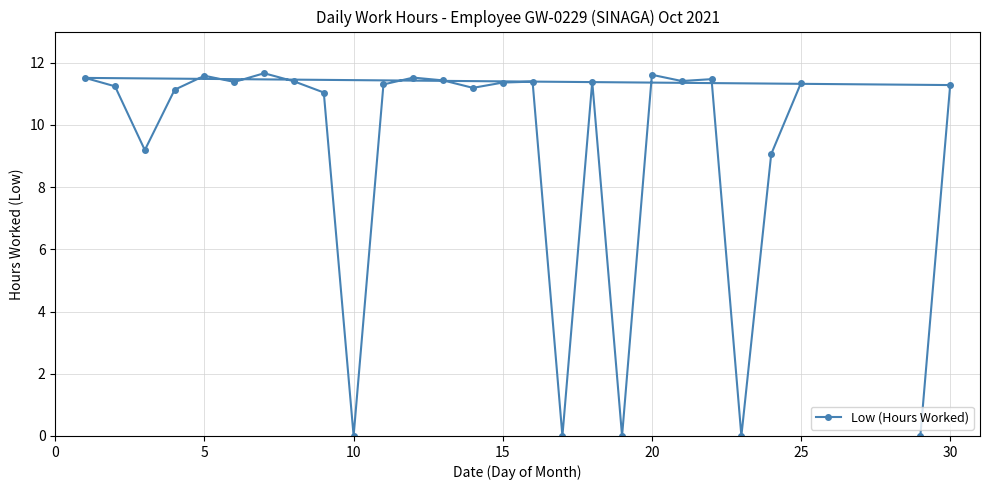

What is the difference between the maximum and minimum values?

11.7